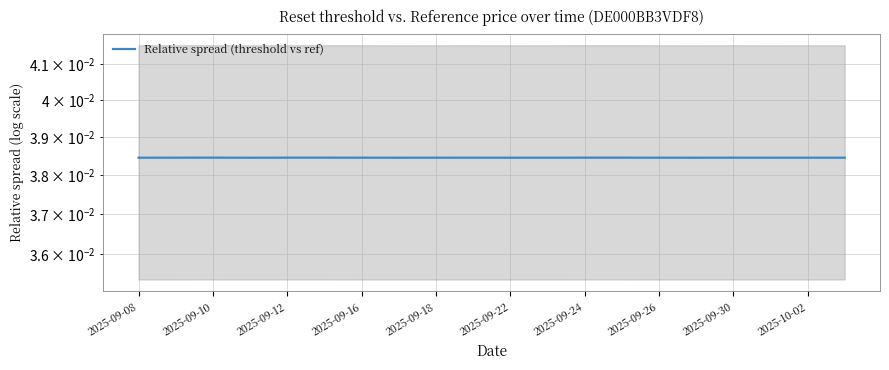

What is the sum of all values?

0.8